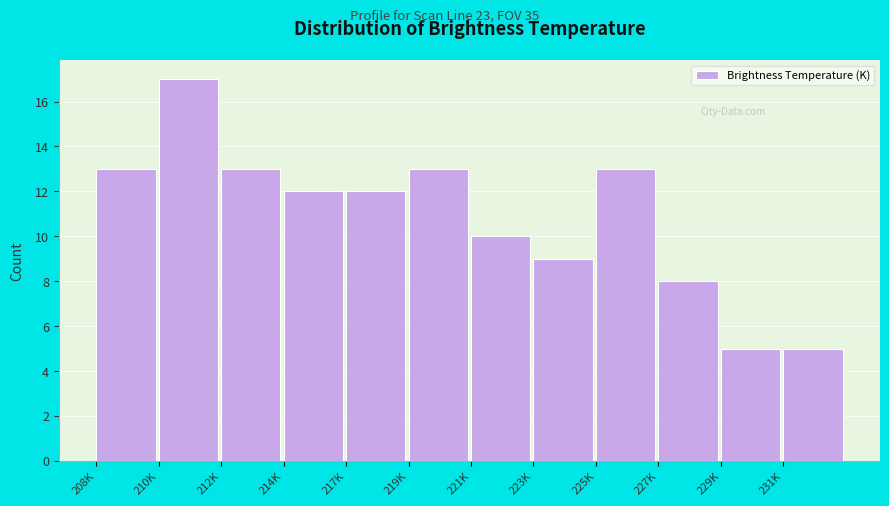

Reading left to right, transcribe all the data shown in this chart.

13	17	13	12	12	13	10	9	13	8	5	5